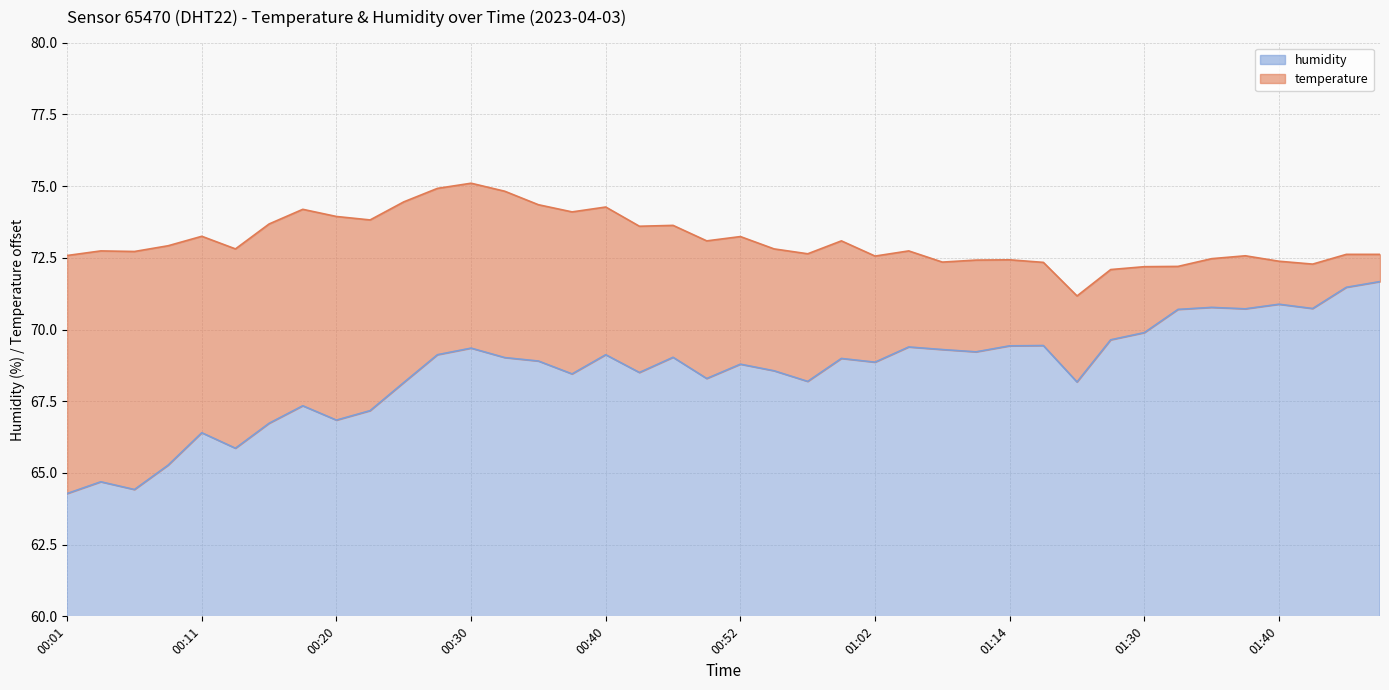

What is the ratio of the value at 00:55 to the value at 01:02?

1.0